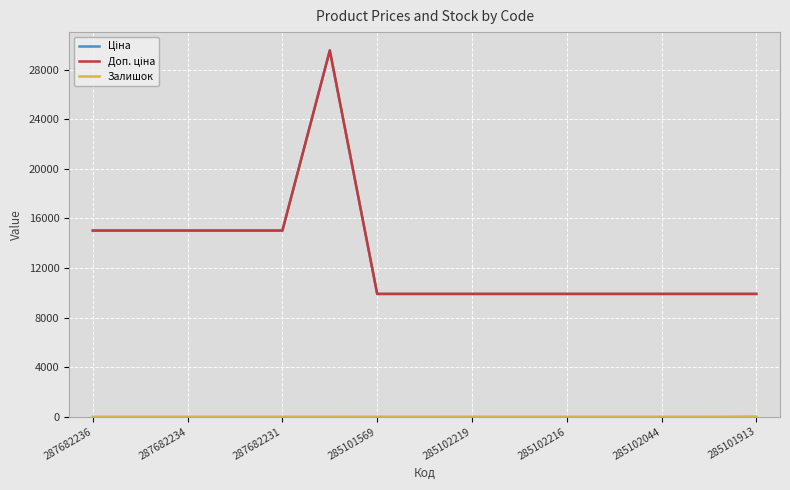

Does the chart have visible grid lines?

Yes